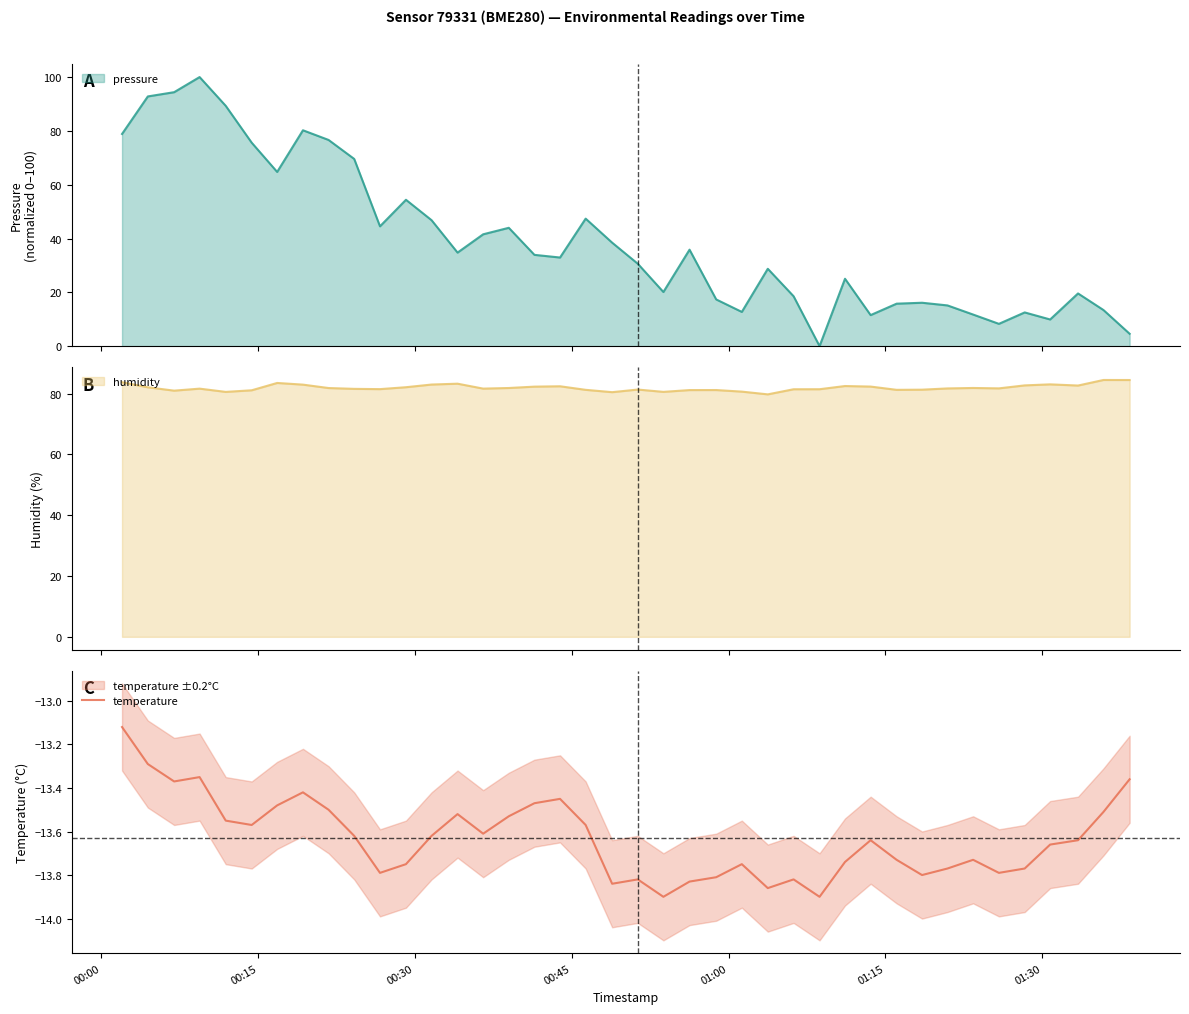

What is the minimum value for humidity?

79.8